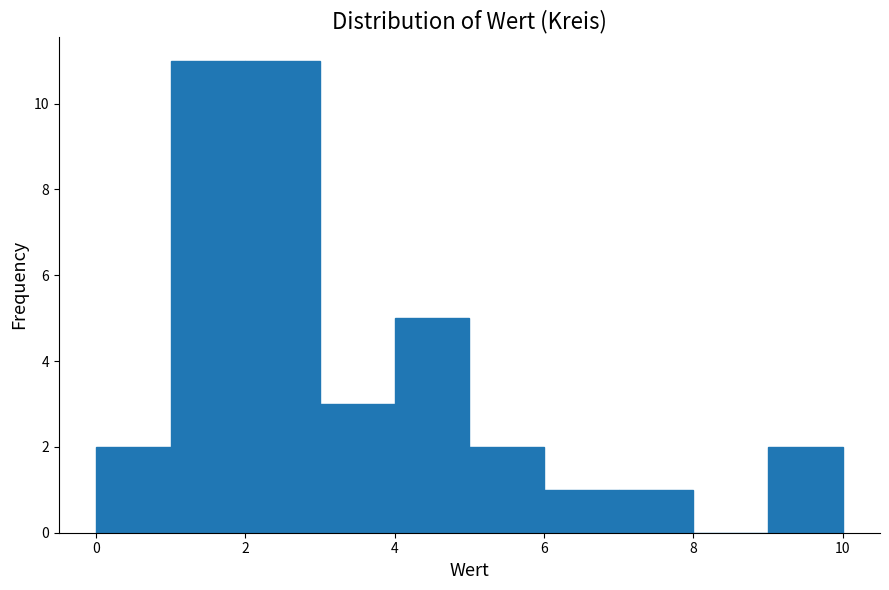

Reading left to right, list every bar in this chart as the range it spans on the x-axis followed by its height. The values are not printed on the chart, so give them approximately, as read against the axis.

0 to 1: 2
1 to 2: 11
2 to 3: 11
3 to 4: 3
4 to 5: 5
5 to 6: 2
6 to 7: 1
7 to 8: 1
8 to 9: 0
9 to 10: 2